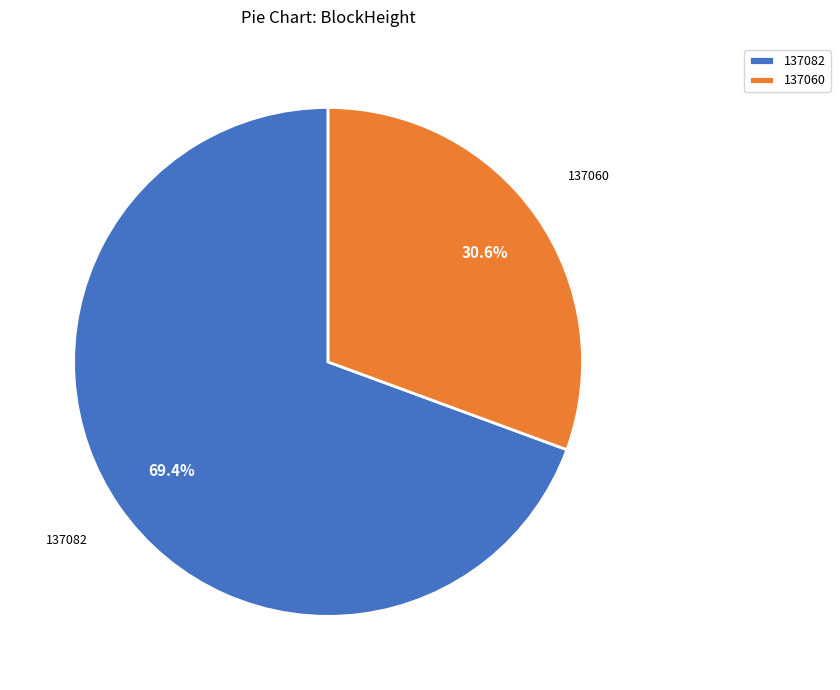

To the nearest percent, what portion does 137082 represent?

69%